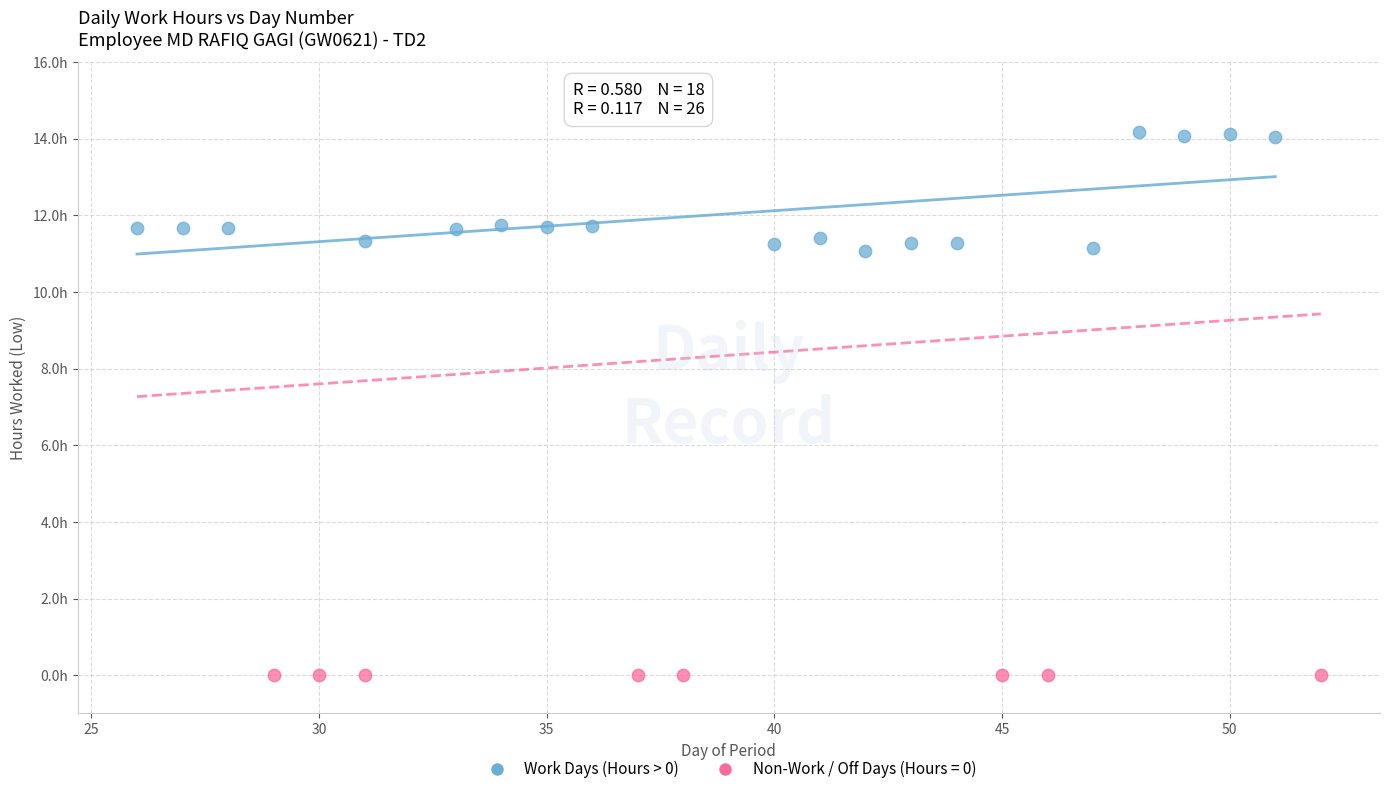

What are all the series names shown in the legend?

Work Days (Hours > 0), Non-Work / Off Days (Hours = 0)